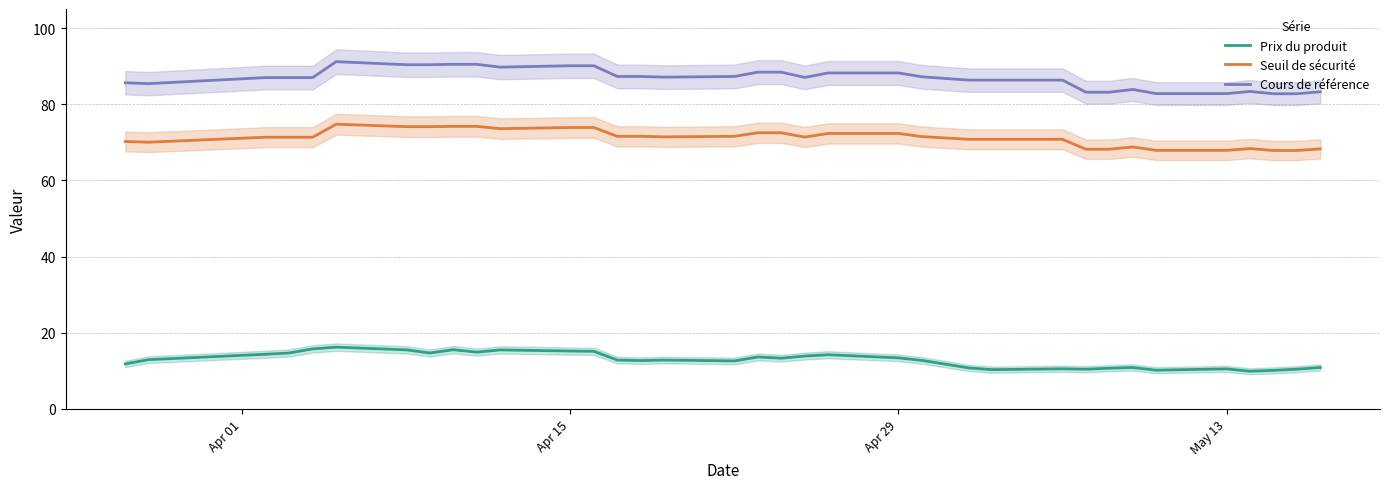

True or false: Seuil de sécurité and Prix du produit intersect in this chart.

False